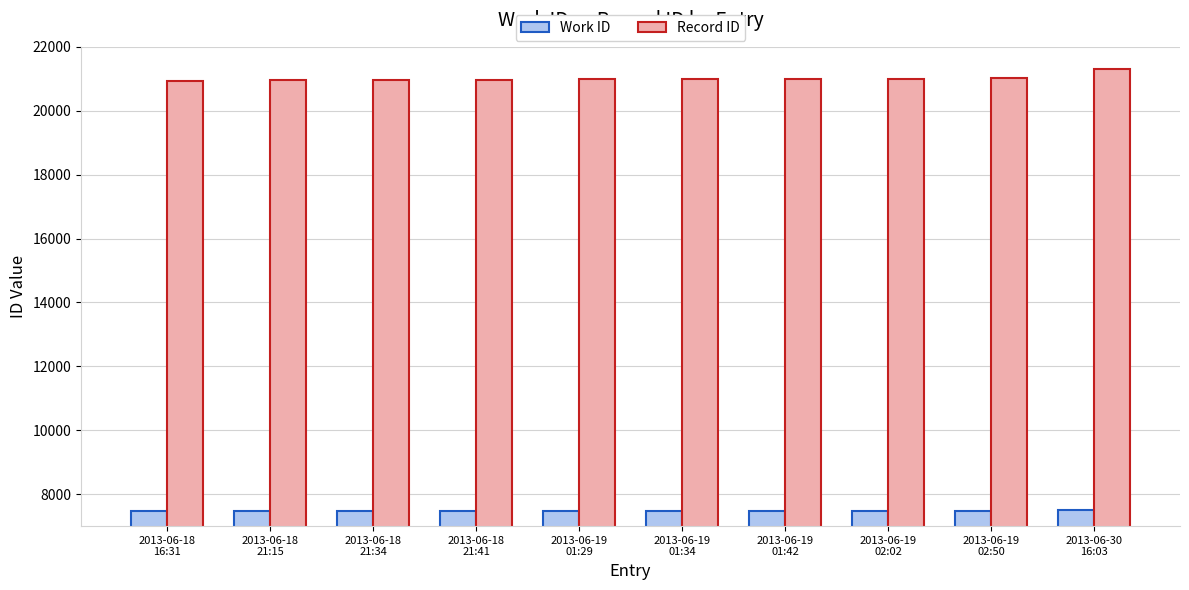

At how many categories does at least one series exceed 14038?

10